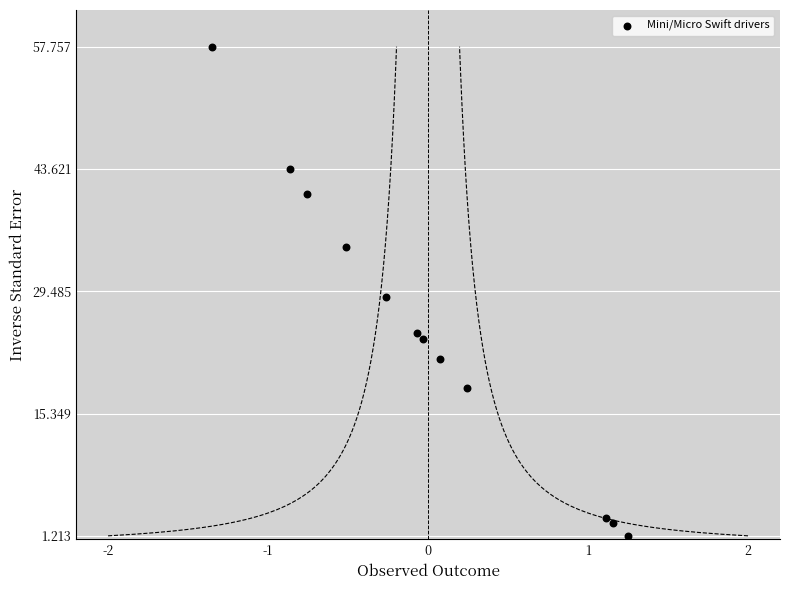

What is the range of Y values (max minus min)?

56.5